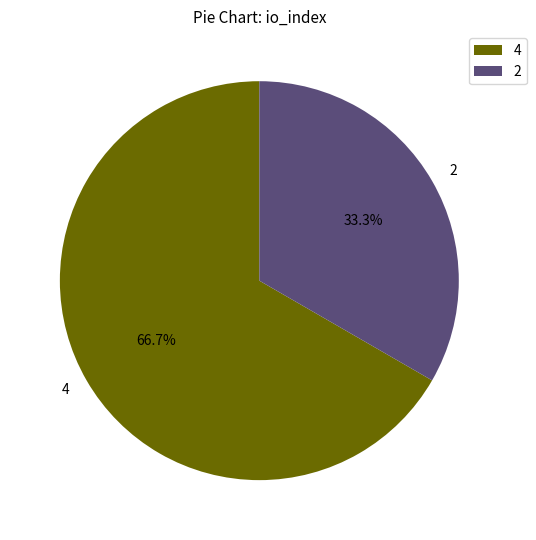

To the nearest percent, what is the combined percentage of 2 and 4?

100%